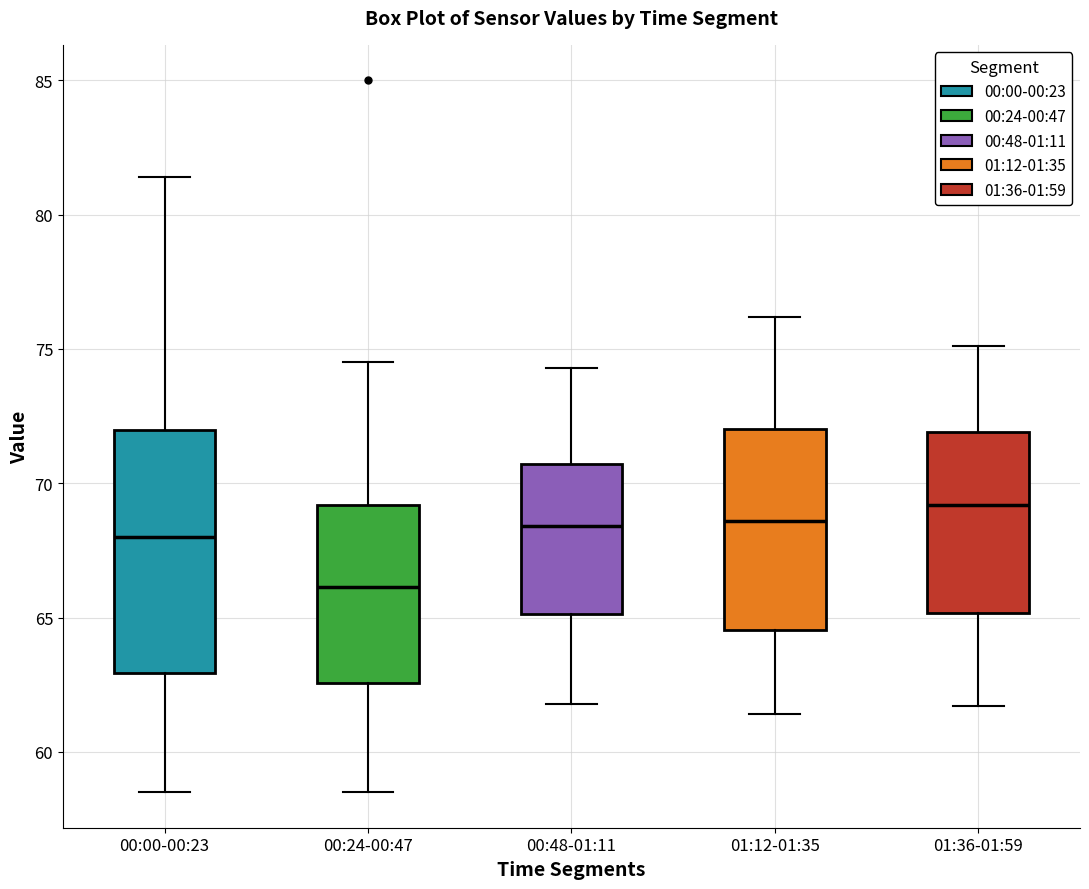

Reading left to right, transcribe this box plot: for each box, give where its median line is, the range the box spans, and where its two whiskers end, as read against the y-axis. The values are not printed on the chart, so give them approximately, as read against the axis.

00:00-00:23: median 68.0, box 63.0 to 72.0, whiskers 58.5 to 81.5
00:24-00:47: median 66.0, box 62.5 to 69.0, whiskers 58.5 to 74.5
00:48-01:11: median 68.5, box 65.0 to 70.5, whiskers 62.0 to 74.5
01:12-01:35: median 68.5, box 64.5 to 72.0, whiskers 61.5 to 76.0
01:36-01:59: median 69.0, box 65.0 to 72.0, whiskers 61.5 to 75.0